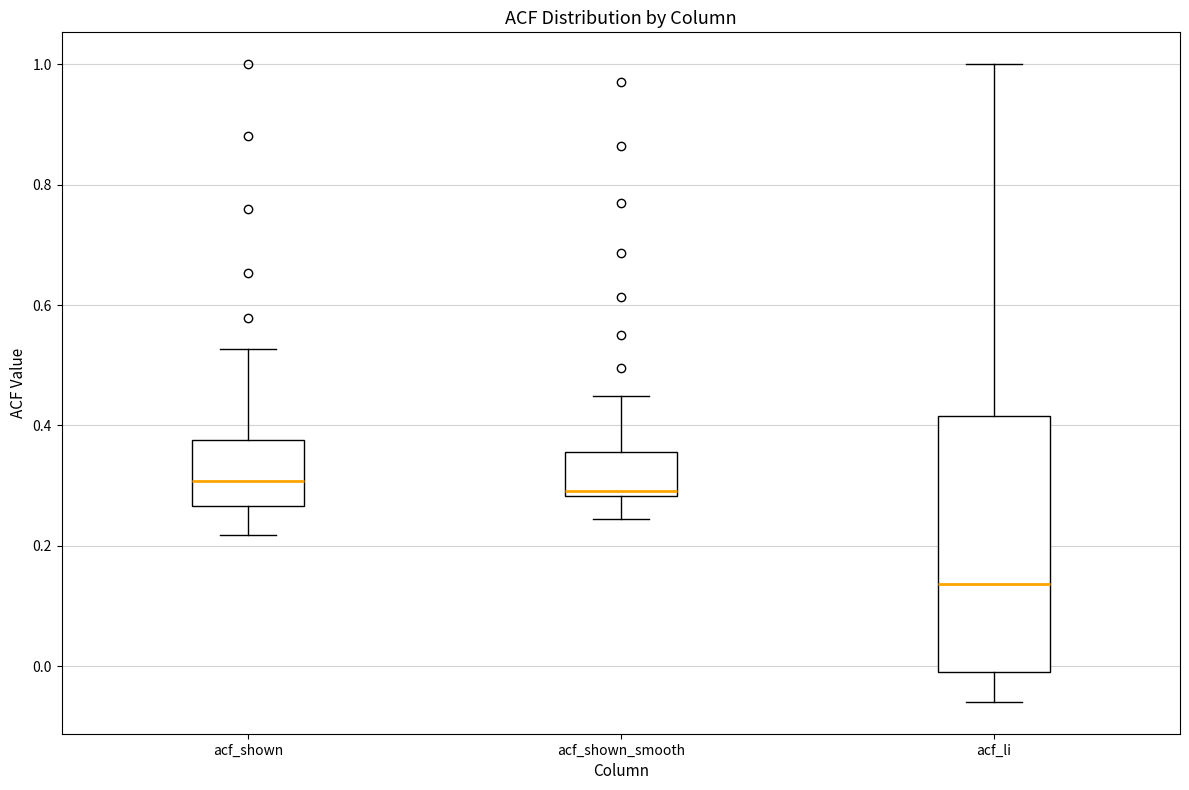

Reading left to right, read every box against the y-axis: the position of its median line, the range the box covers, and the ends of its whiskers. The values are not printed on the chart, so give them approximately, as read against the axis.

acf_shown: median 0.30, box 0.26 to 0.38, whiskers 0.22 to 0.52
acf_shown_smooth: median 0.30, box 0.28 to 0.36, whiskers 0.24 to 0.44
acf_li: median 0.14, box 0.00 to 0.42, whiskers -0.06 to 1.00